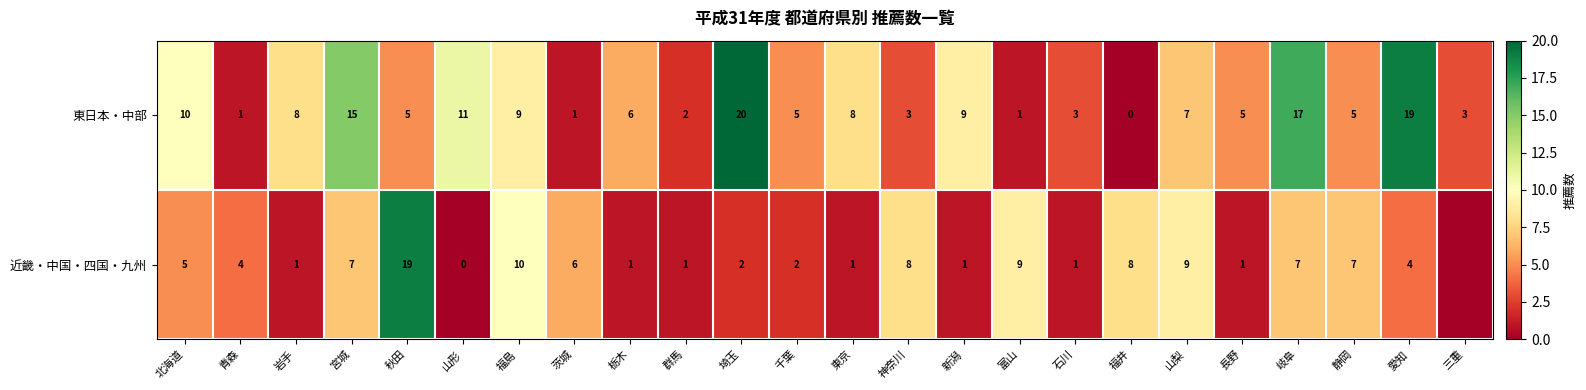

At 山形, list the series in order from largest to smallest.

東日本・中部, 近畿・中国・四国・九州